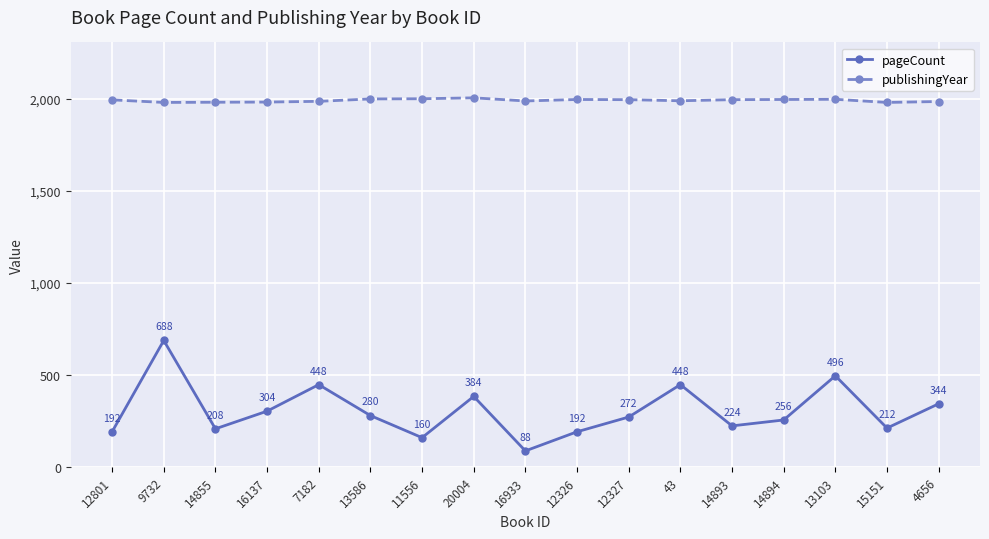

What is the difference between the publishingYear values at 12801 and 12327?

1